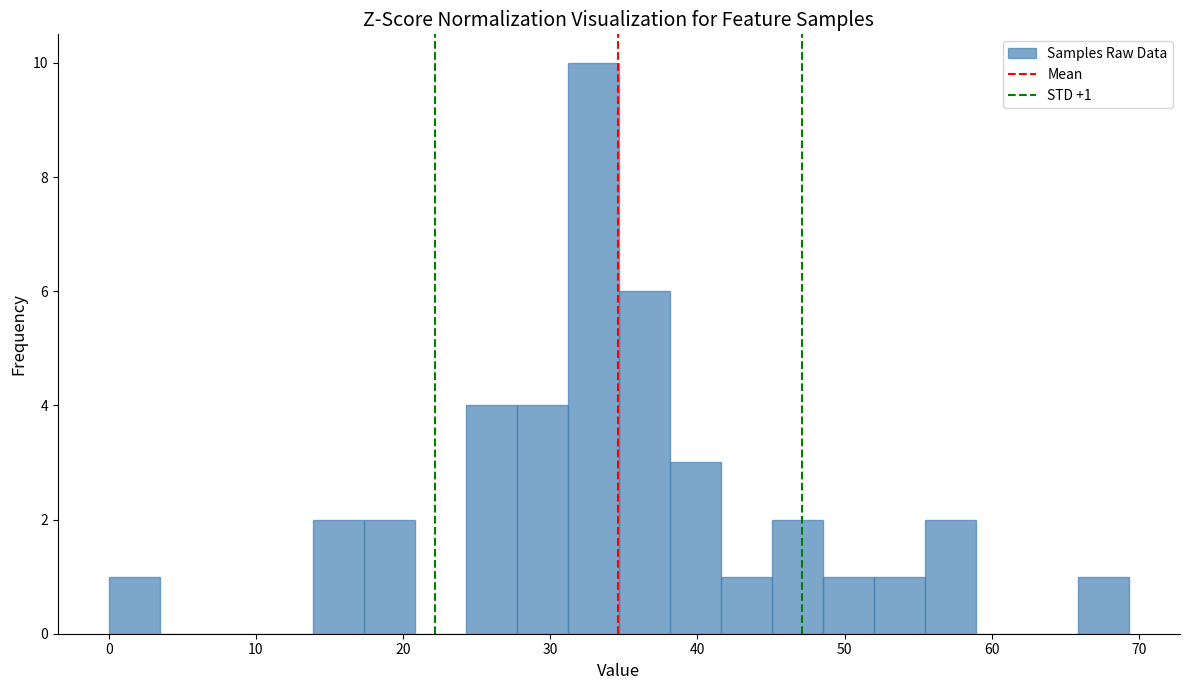

Read against the x-axis, roughly where is the centre of the tallest bar?

33